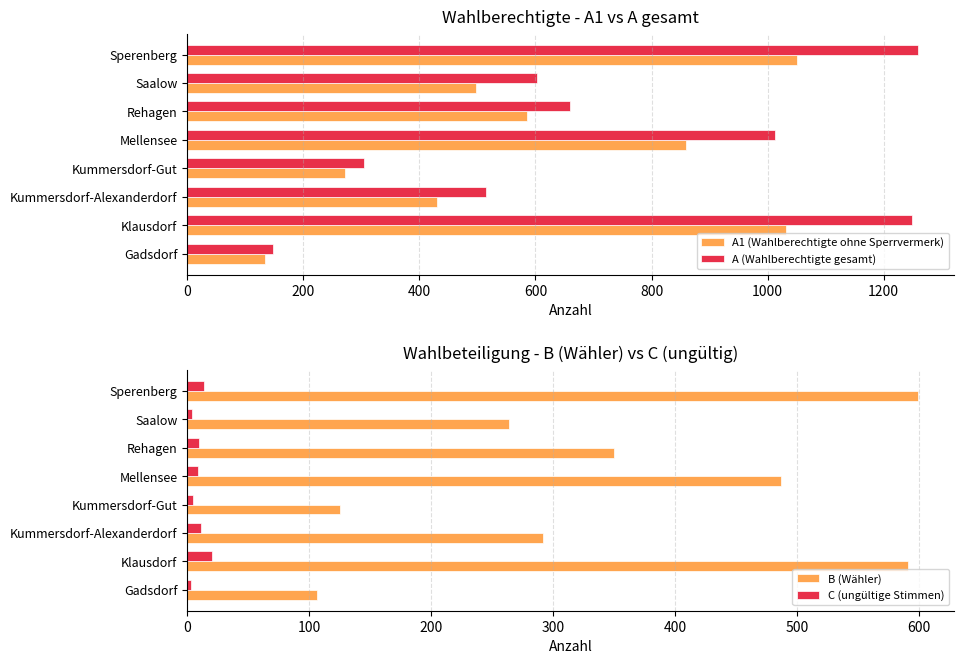

Reading right to left, transcribe all the data shown in this chart.

A1 (Wahlberechtigte ohne Sperrvermerk): 1400=1051	1200=497	1000=585	800=860	600=271	400=430	200=1032	0=134
A (Wahlberechtigte gesamt): 1400=1259	1200=602	1000=659	800=1012	600=304	400=514	200=1249	0=148
B (Wähler): 1400=599	1200=264	1000=350	800=487	600=125	400=292	200=591	0=106
C (ungültige Stimmen): 1400=14	1200=4	1000=10	800=9	600=5	400=11	200=20	0=3